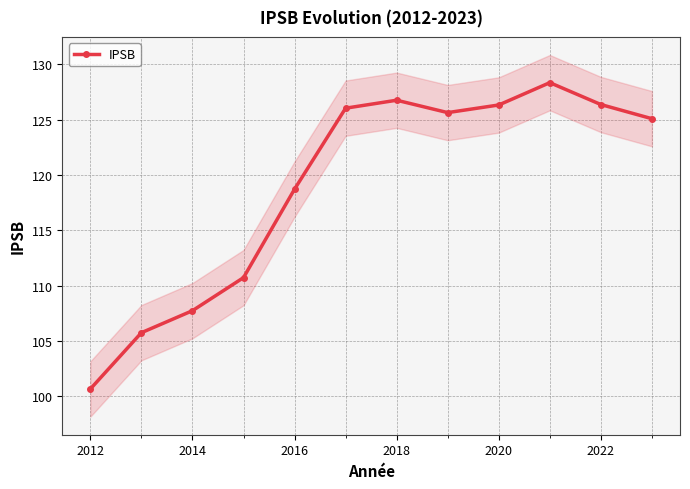

What is the lowest value of the IPSB series?

100.7